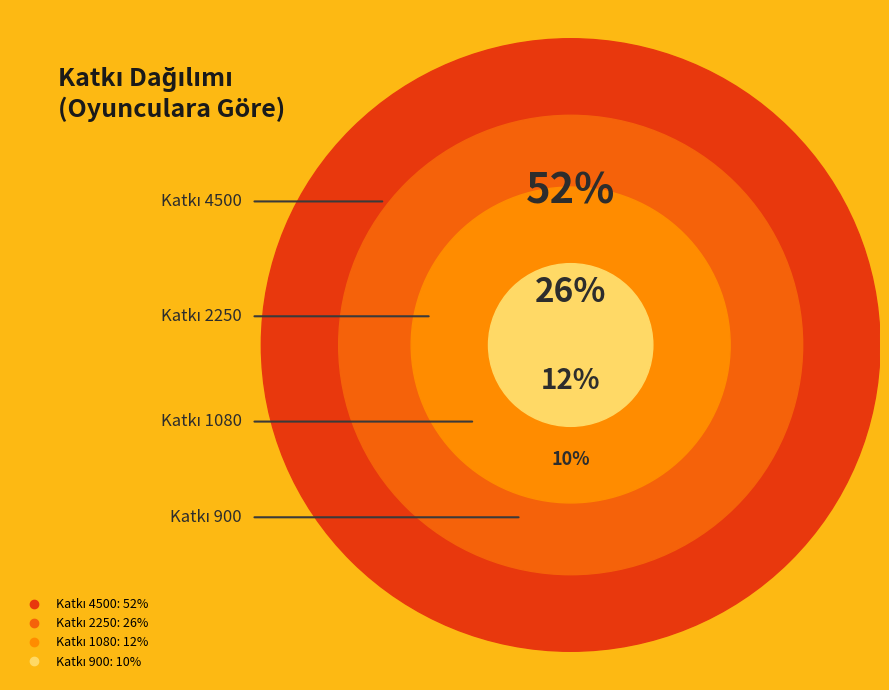

Approximately how many times larger is the value at Katkı 1080 compared to Katkı 900?

1.2